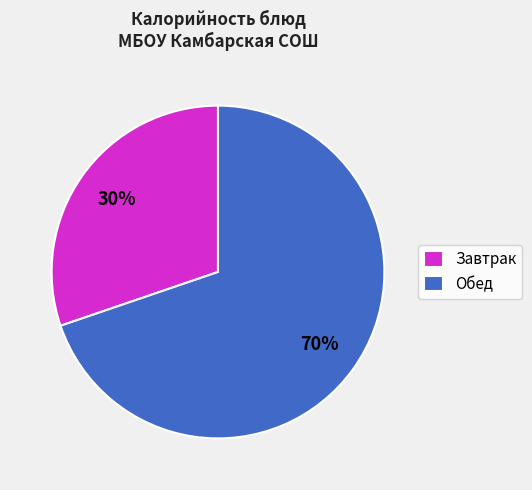

Rank the categories by value from lowest to highest.

Завтрак, Обед